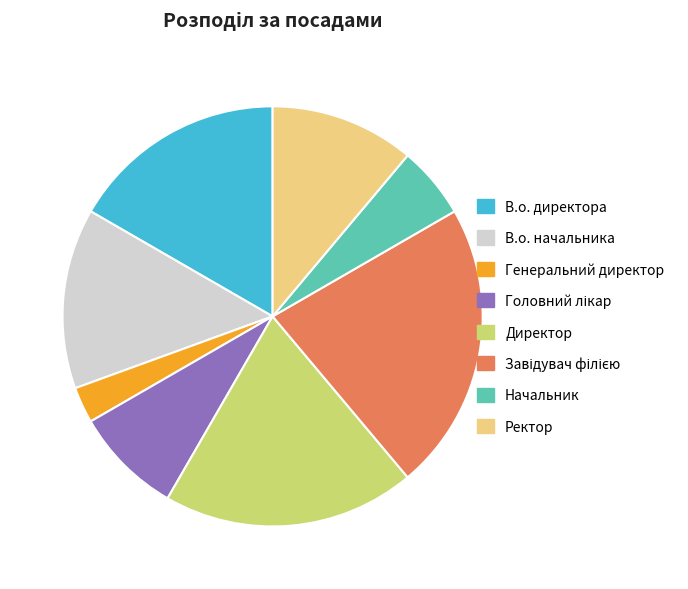

How many slices are in this pie chart?

8